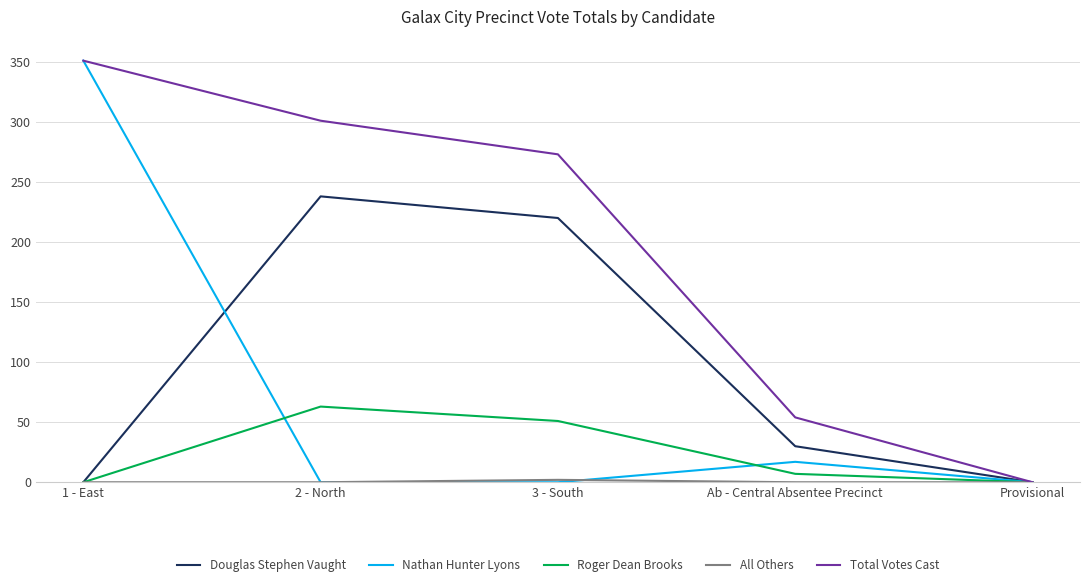

How many lines are shown in the chart?

5